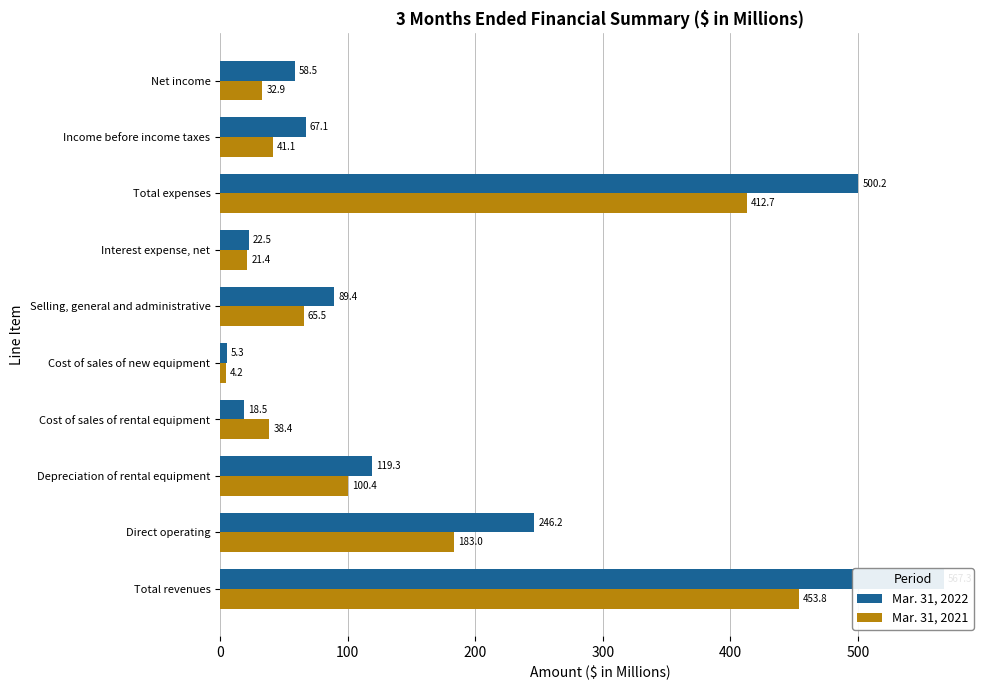

How many values in the Mar. 31, 2022 series exceed 89?

5